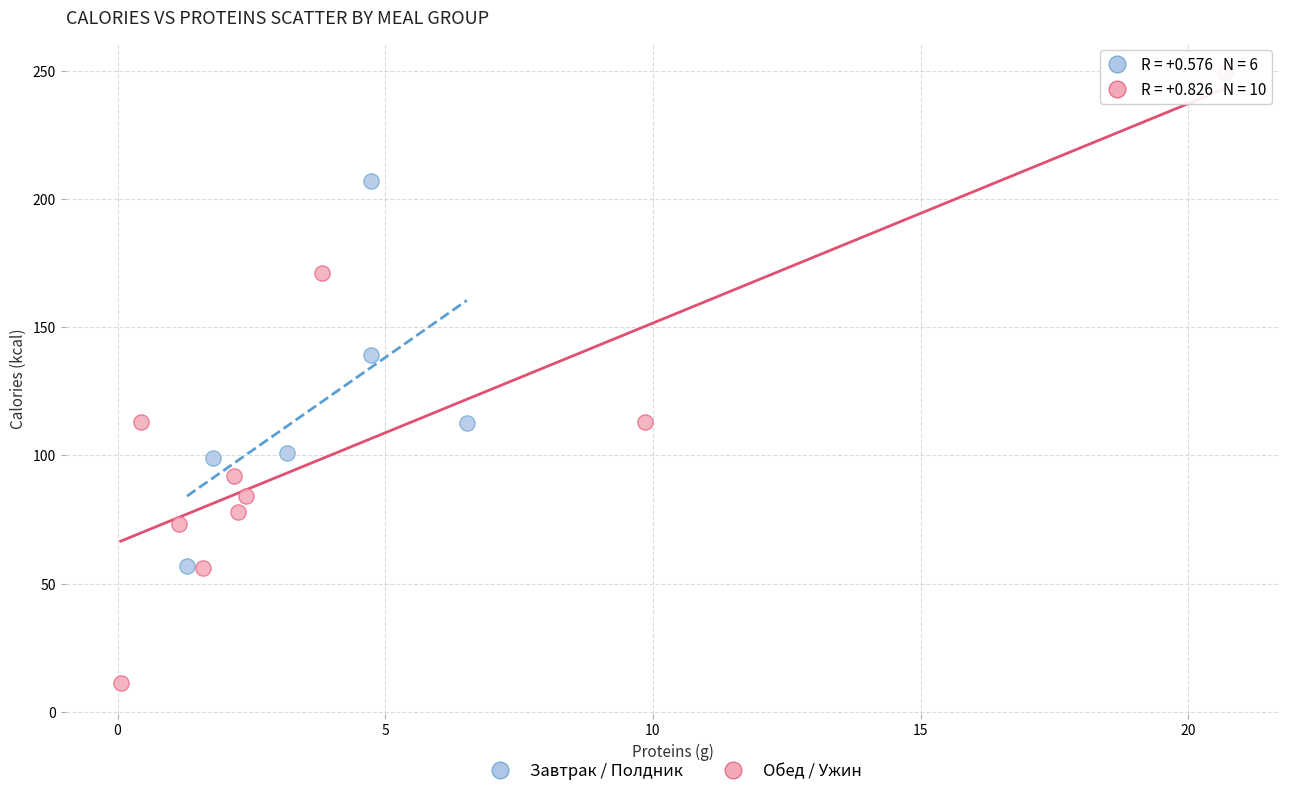

Which series has the largest Y range (max minus min)?

Обед / Ужин